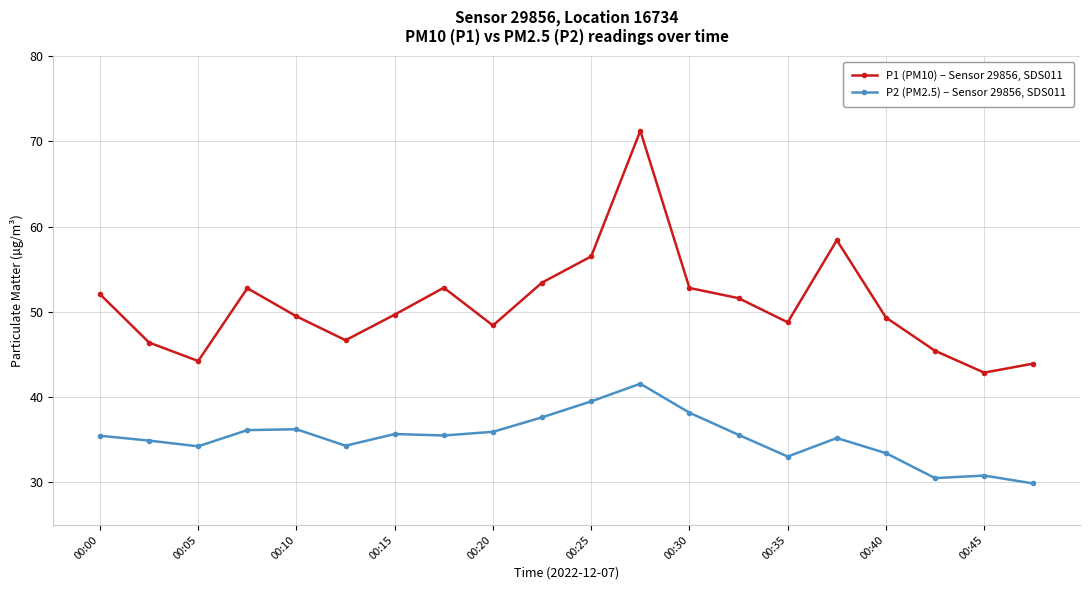

Which series has the largest total across all categories?

P1 (PM10) – Sensor 29856, SDS011